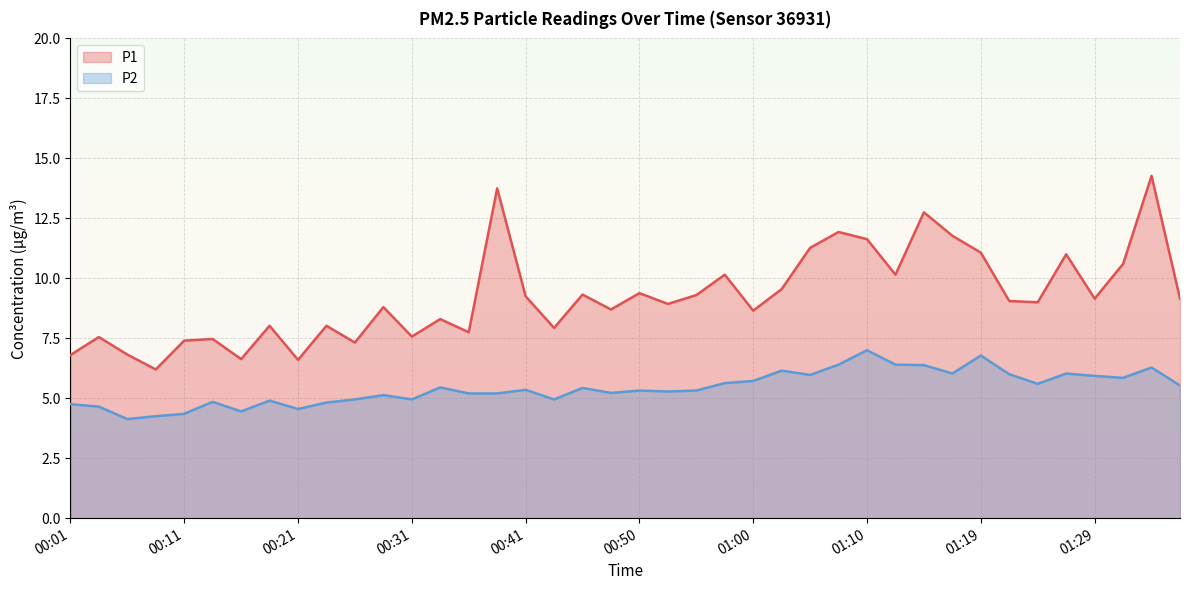

Which label corresponds to the smallest value in the chart?

00:06